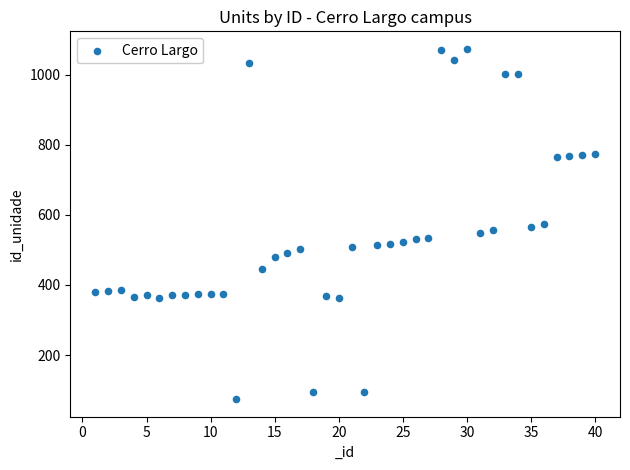

What is the range of X values (max minus min)?

39